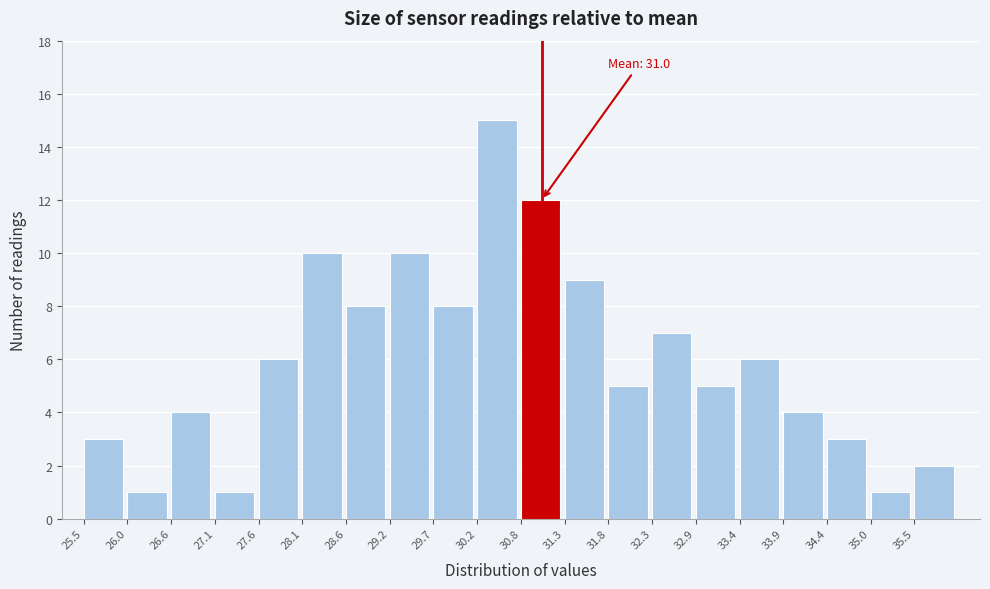

Over which range of the x-axis is the bar tallest?

30.2 to 30.8